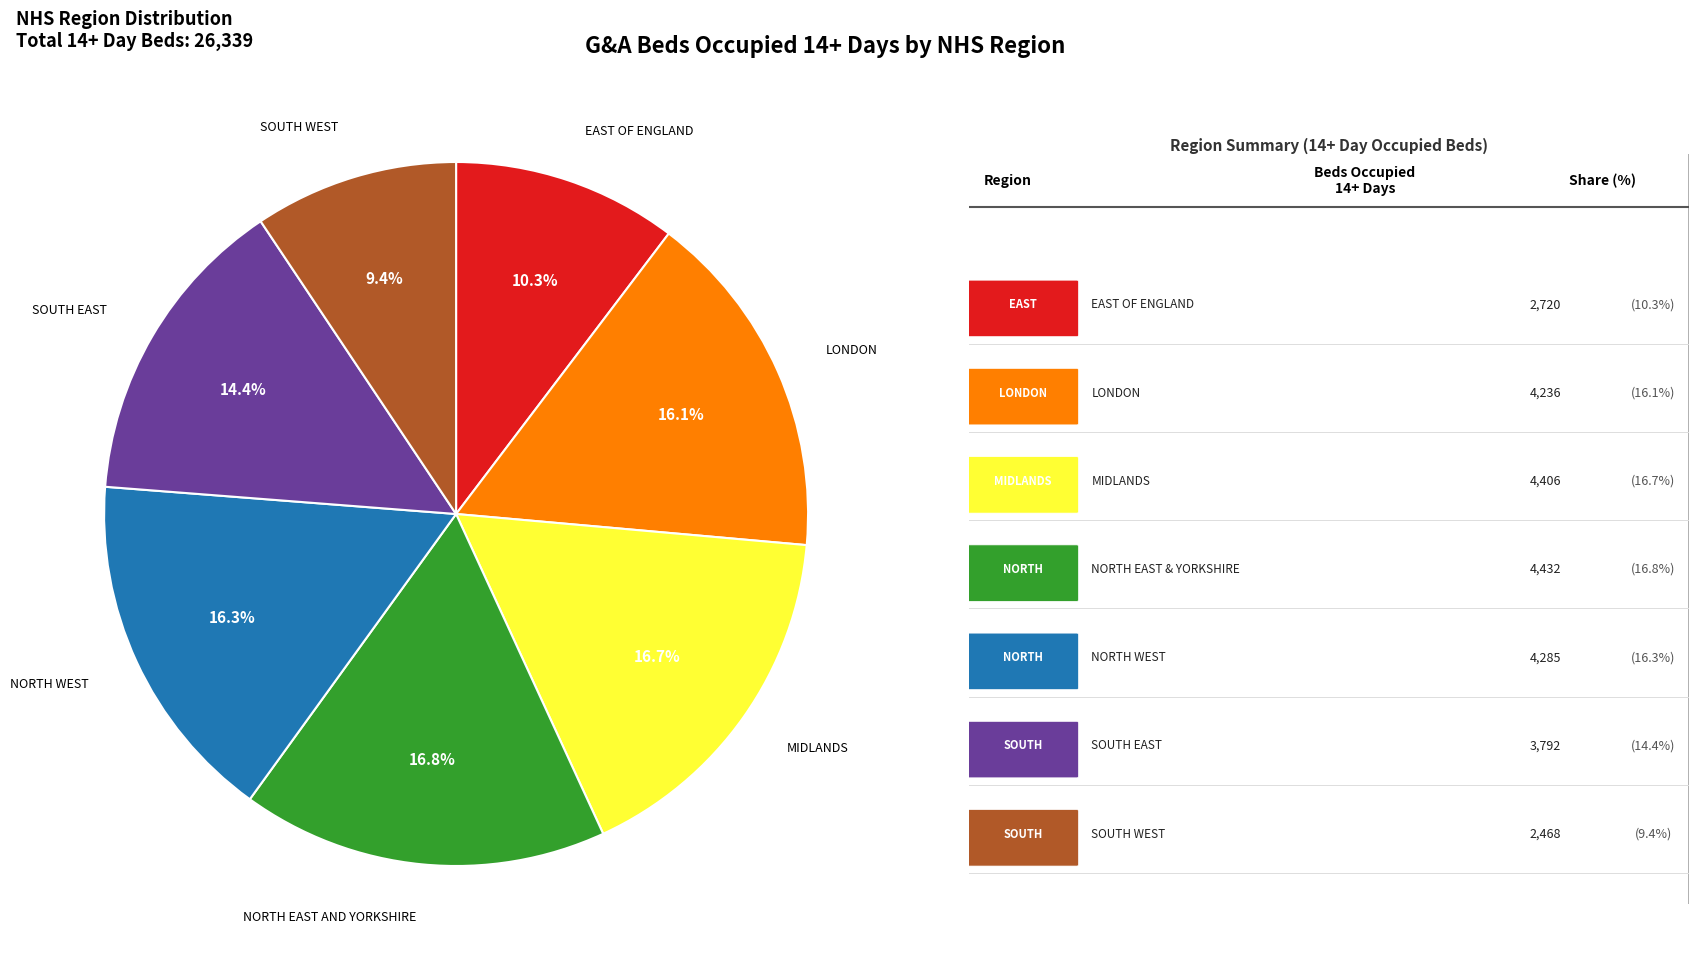

Is there a majority slice in this chart?

No